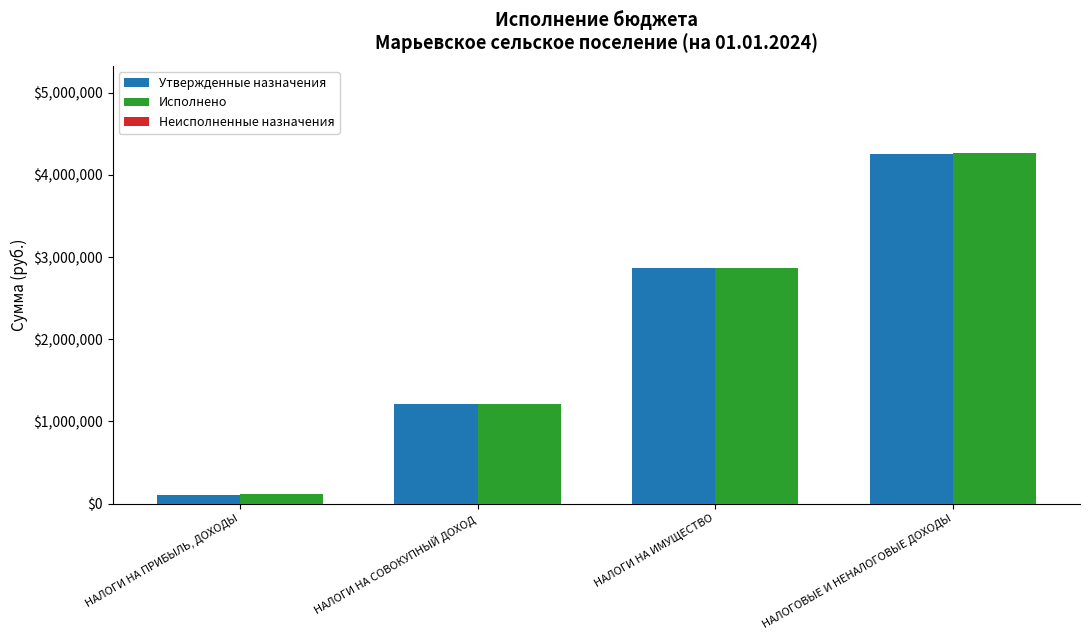

At which category is the sum across all series the highest?

НАЛОГОВЫЕ И НЕНАЛОГОВЫЕ ДОХОДЫ